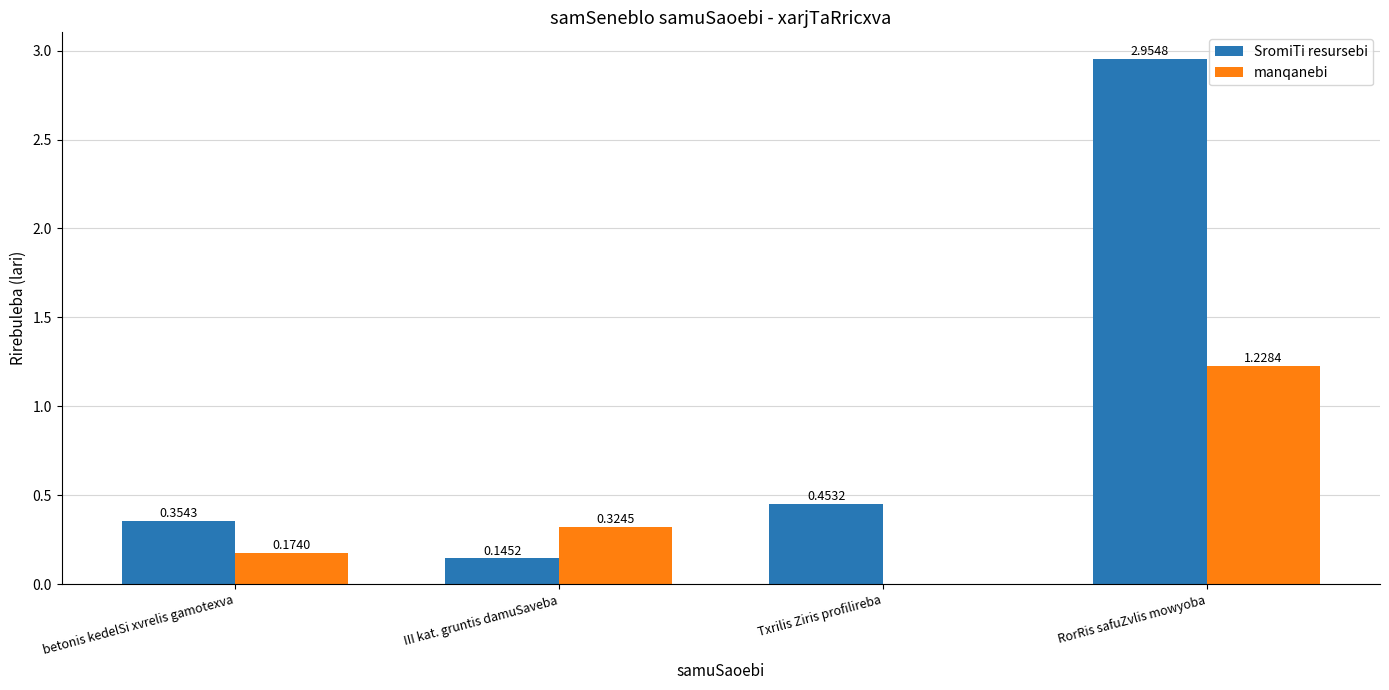

What is the sum of all SromiTi resursebi values?

3.9